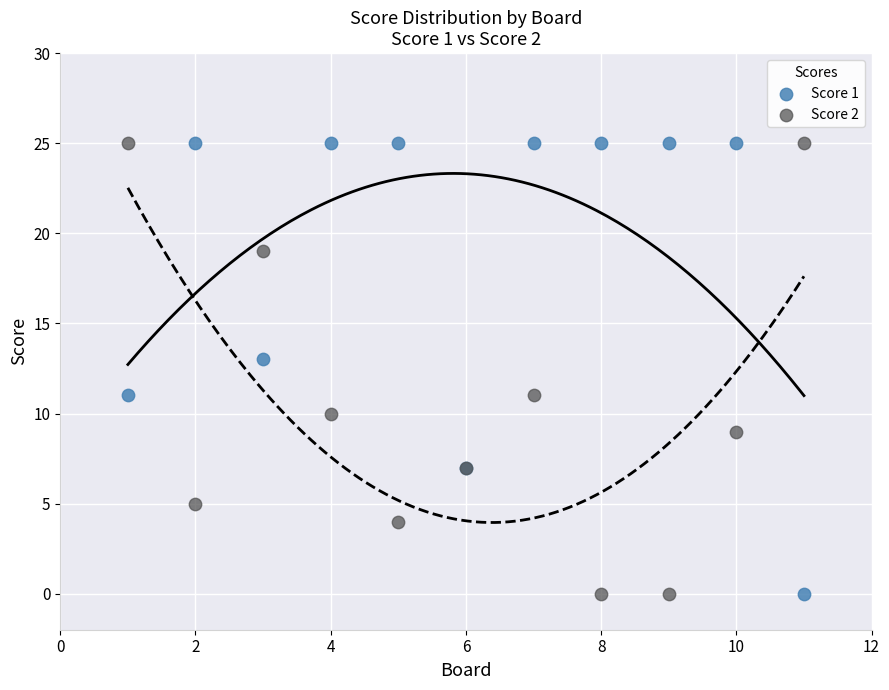

What is the X range (max minus min) for the scatter plot?

10